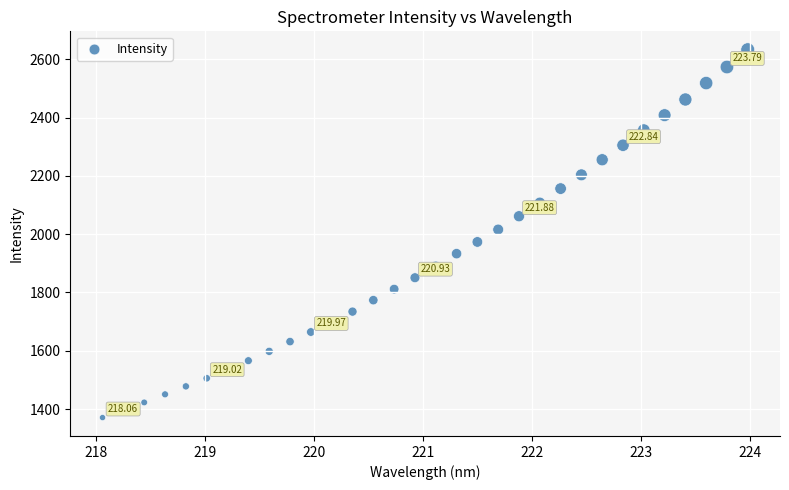

What is the range of X values (max minus min)?

5.9